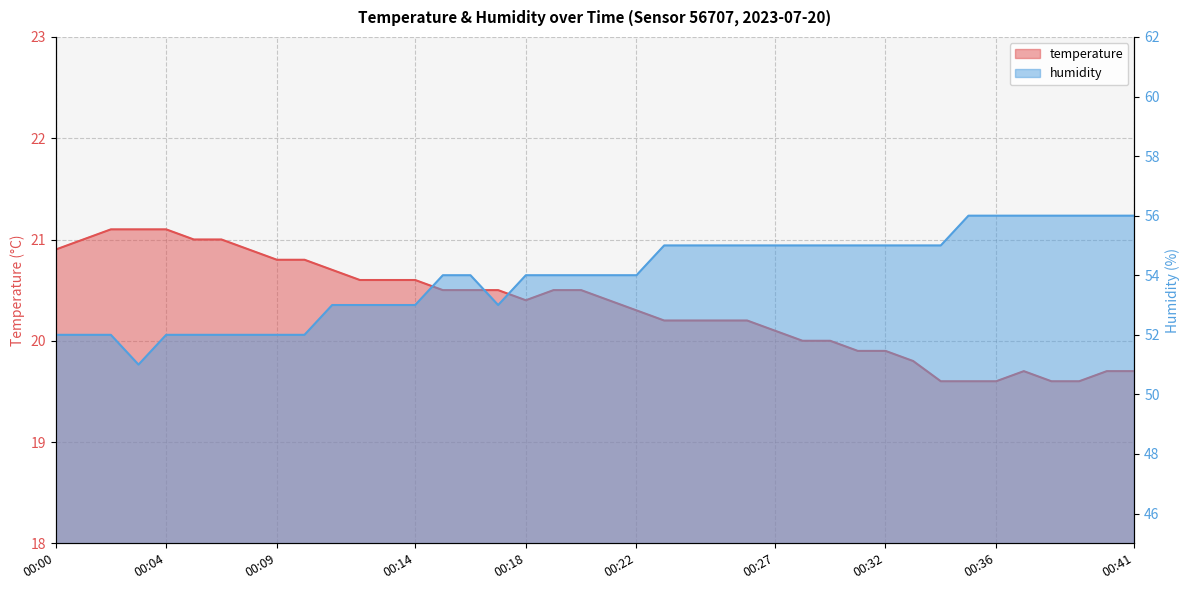

Is it true that humidity equals 55.0 at 00:23?

True